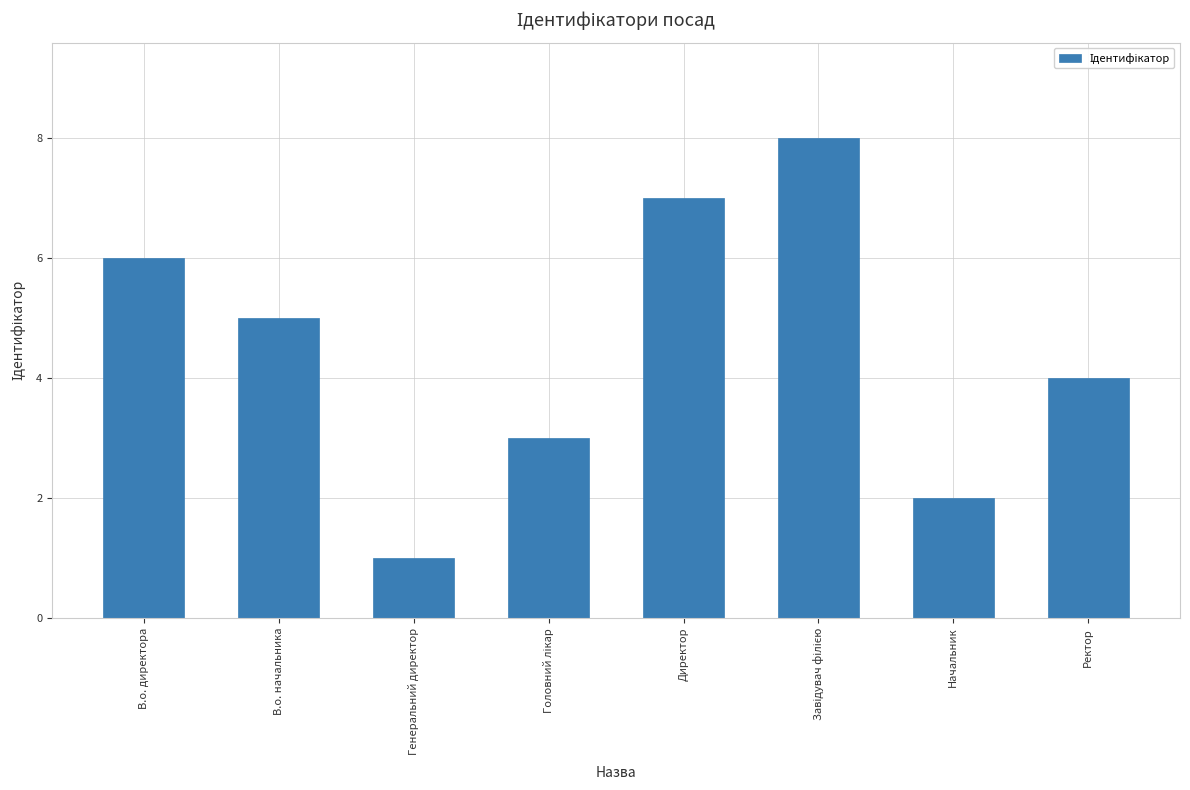

What is the change in value from Начальник to Ректор?

+2